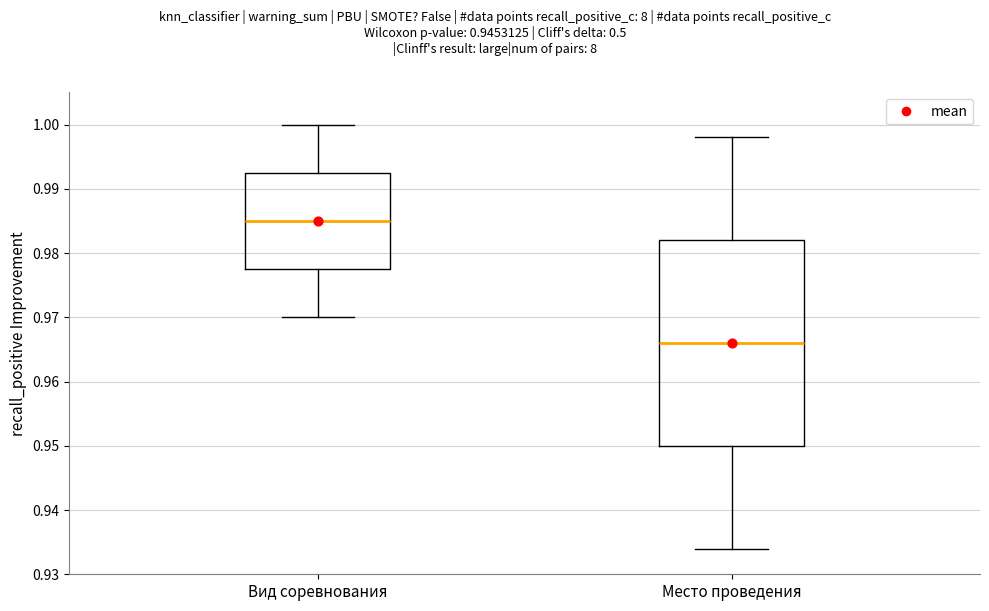

Where is the lower edge of the box for Место проведения on the y-axis? The values are not printed on the chart, so give them approximately, as read against the axis.

0.950